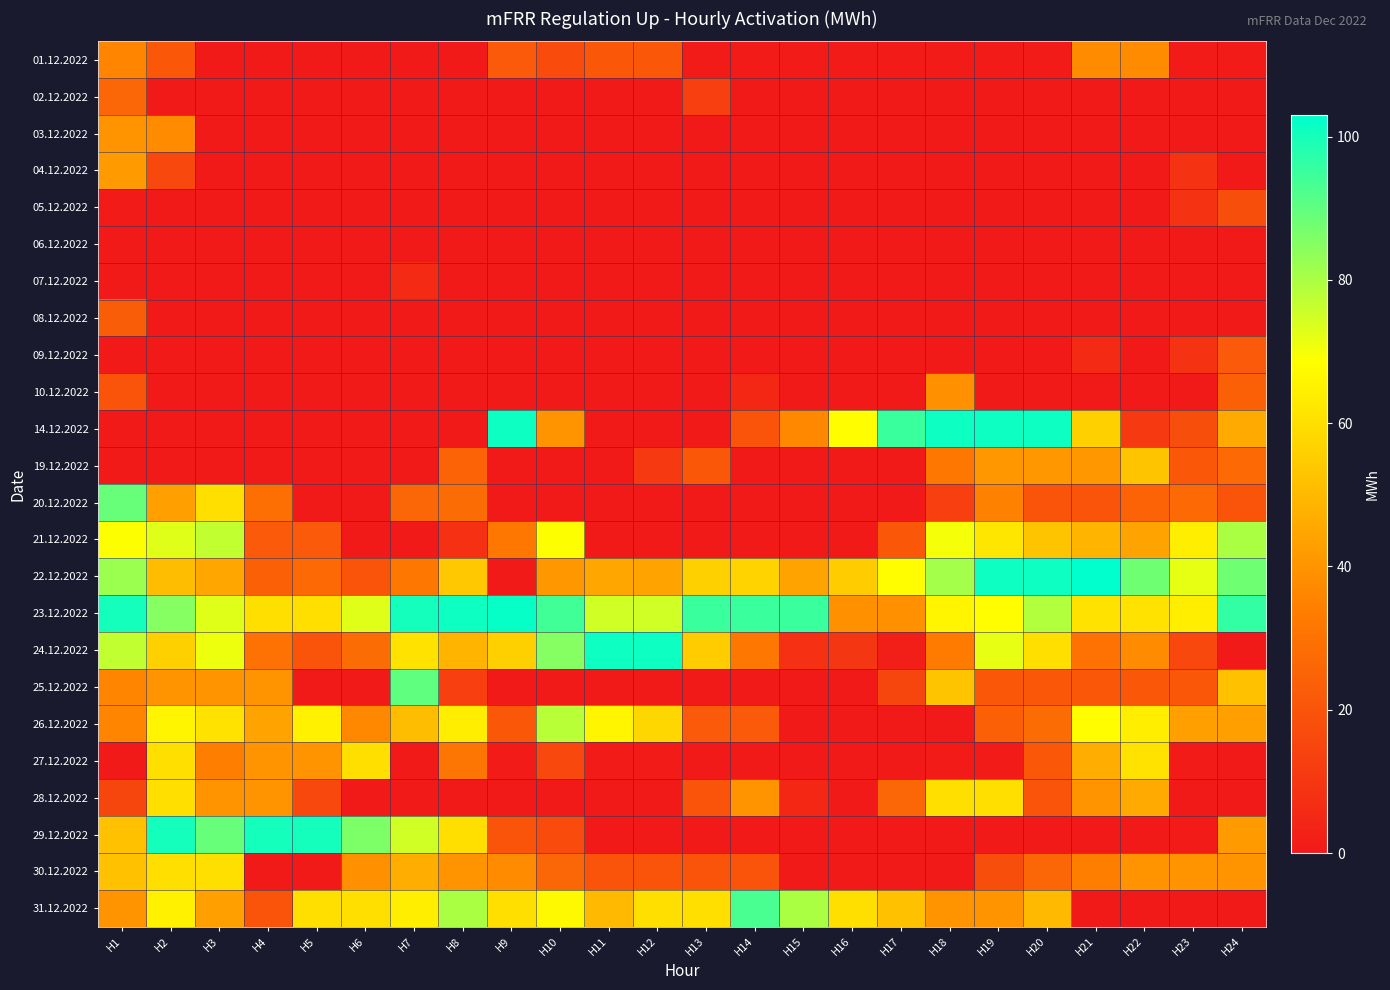

What is the difference between the highest and lowest values at H19?

101